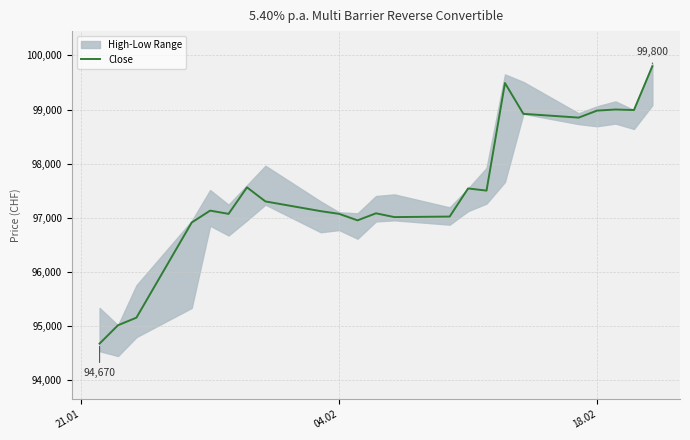

What is the lowest value of the Close series?

94670